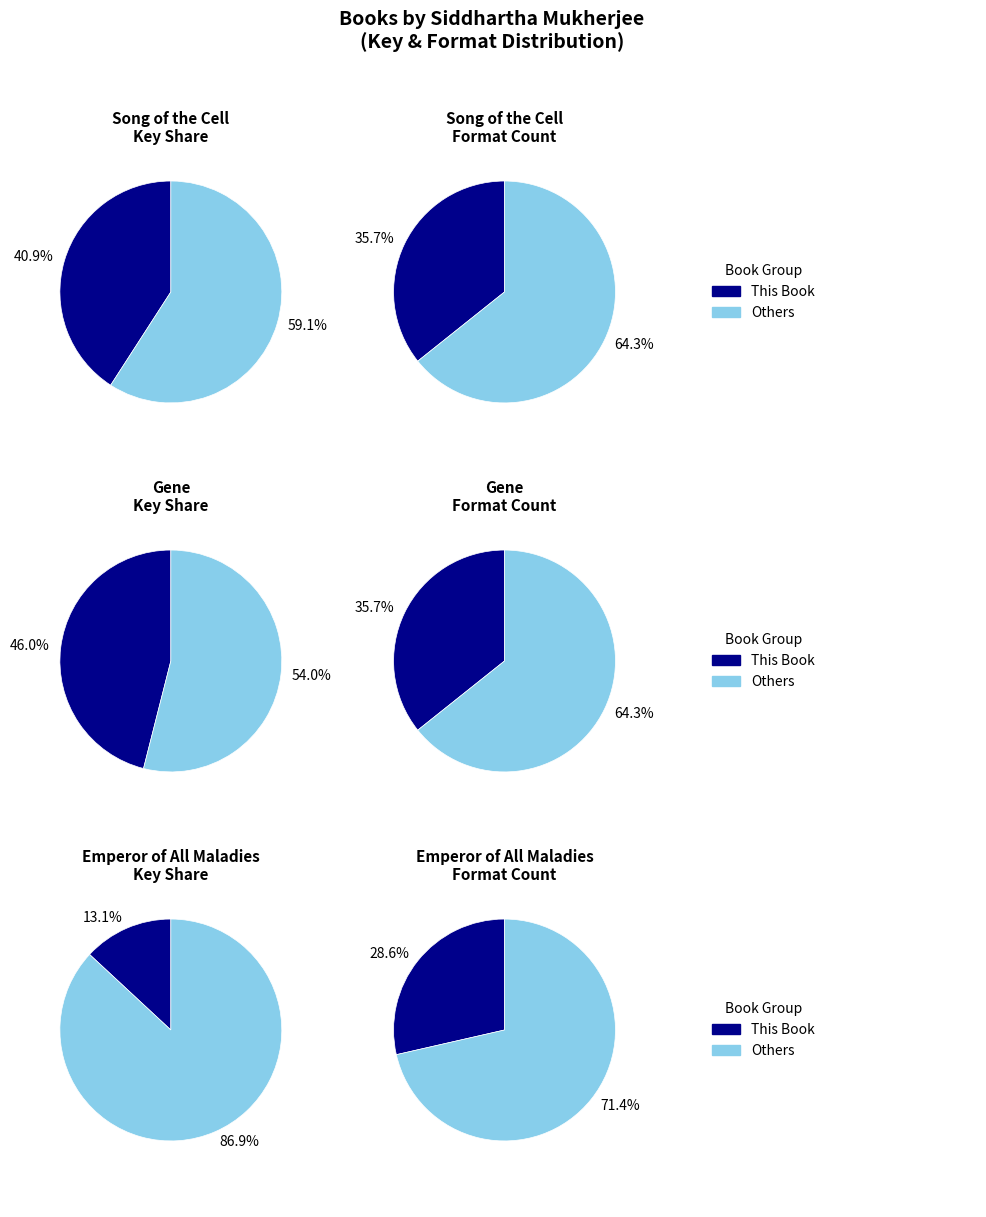

To the nearest percent, what is the difference between the Emperor of All Maladies and Song of the Cell slice percentages?

28%